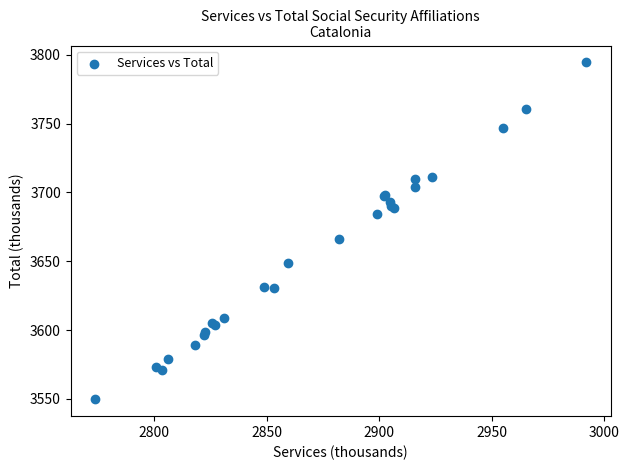

What Y value in the scatter plot is closest to 3672?

3665.9